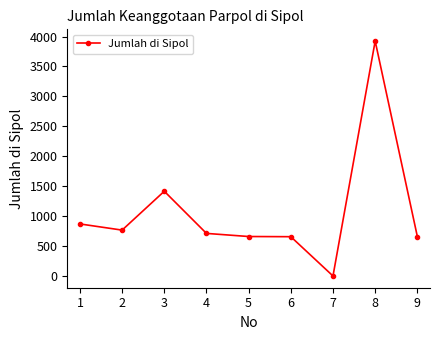

At which label is the value closest to 1962?

3